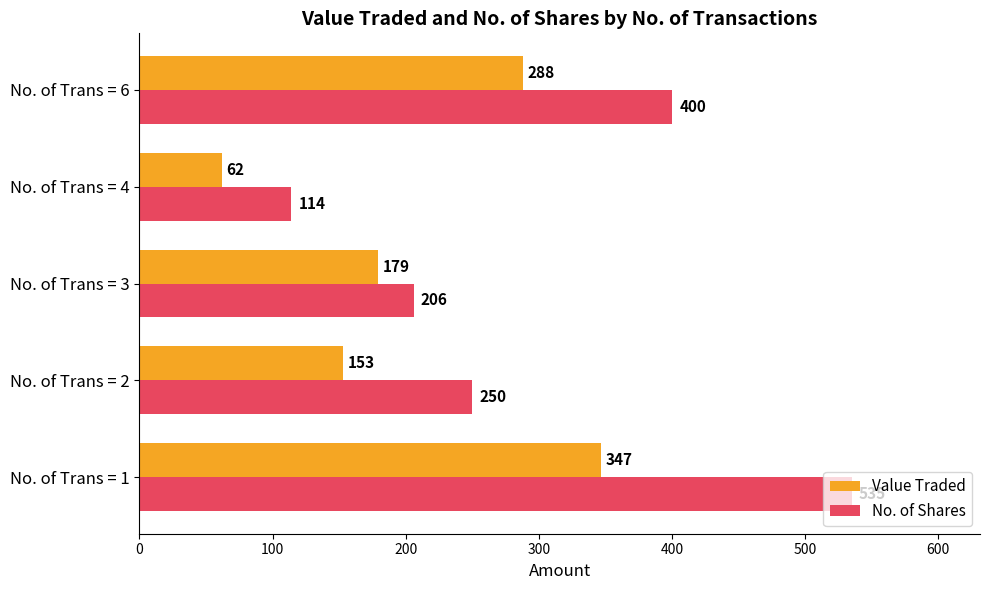

What is the average value of the No. of Shares series?

301